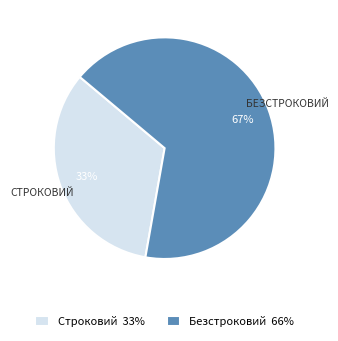

Is it true that Строковий is 33% of the pie?

True